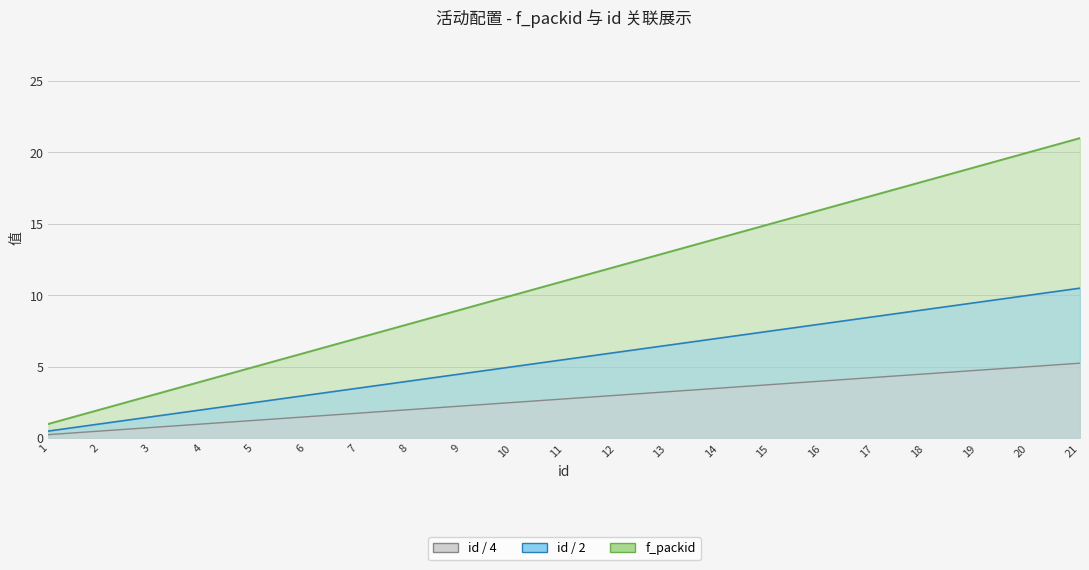

At how many categories does at least one series exceed 3?

18